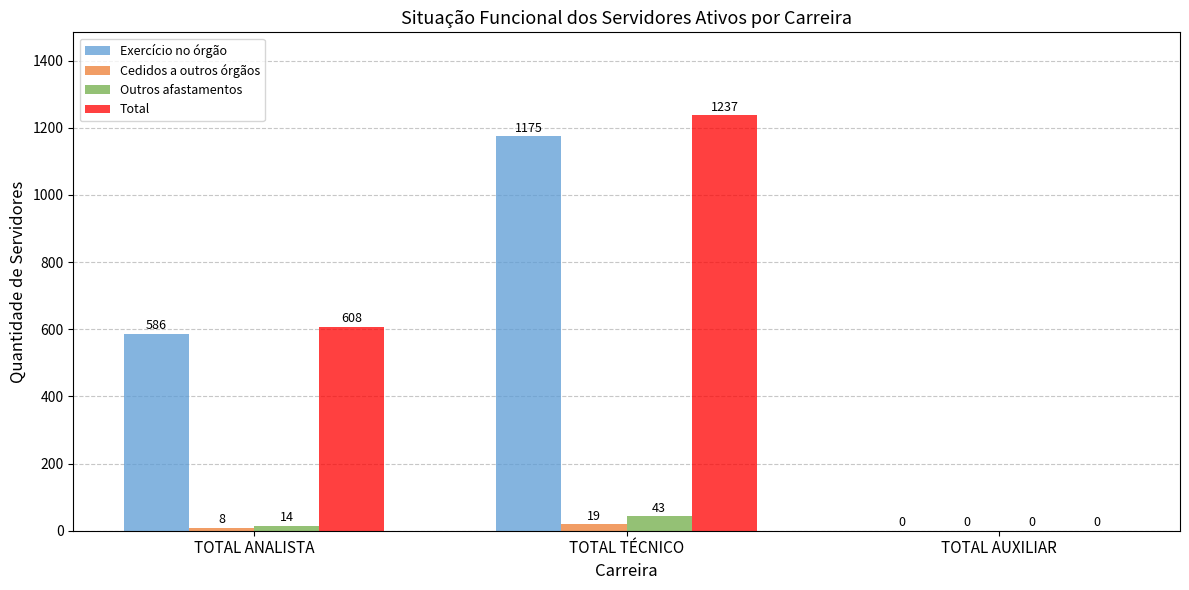

At which category does the chart reach its peak across all series?

TOTAL TÉCNICO